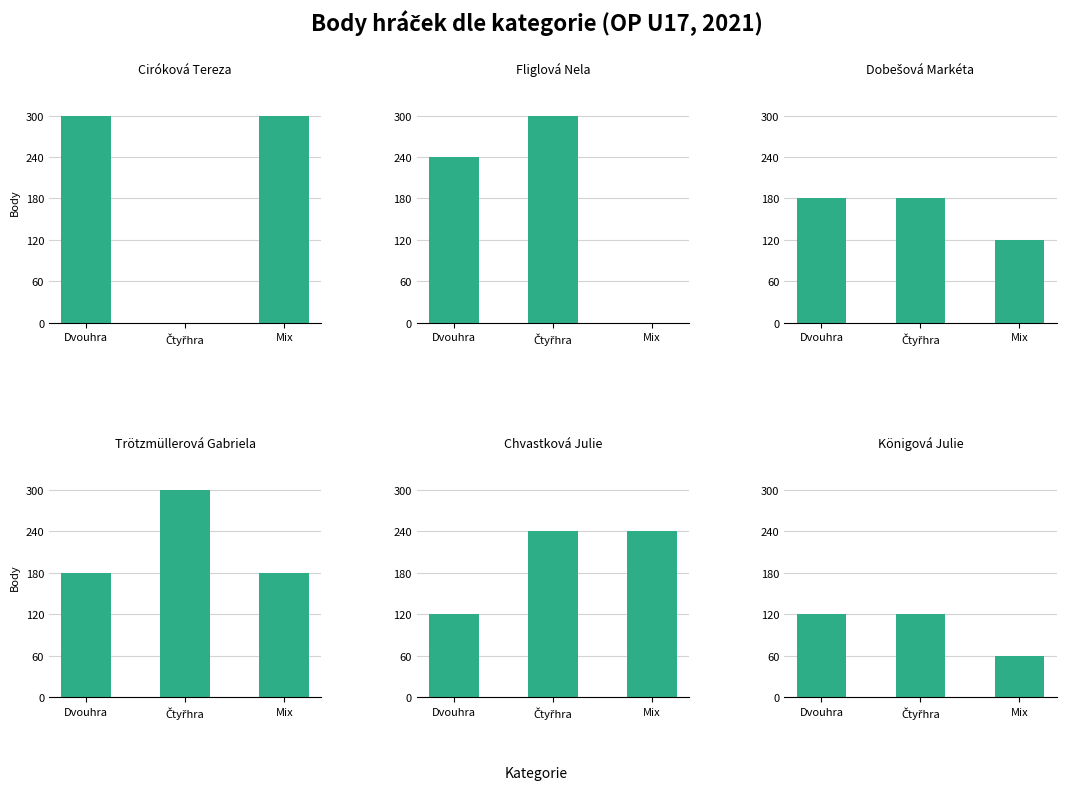

True or false: Dobešová Markéta has a value of 126 at Čtyřhra.

False